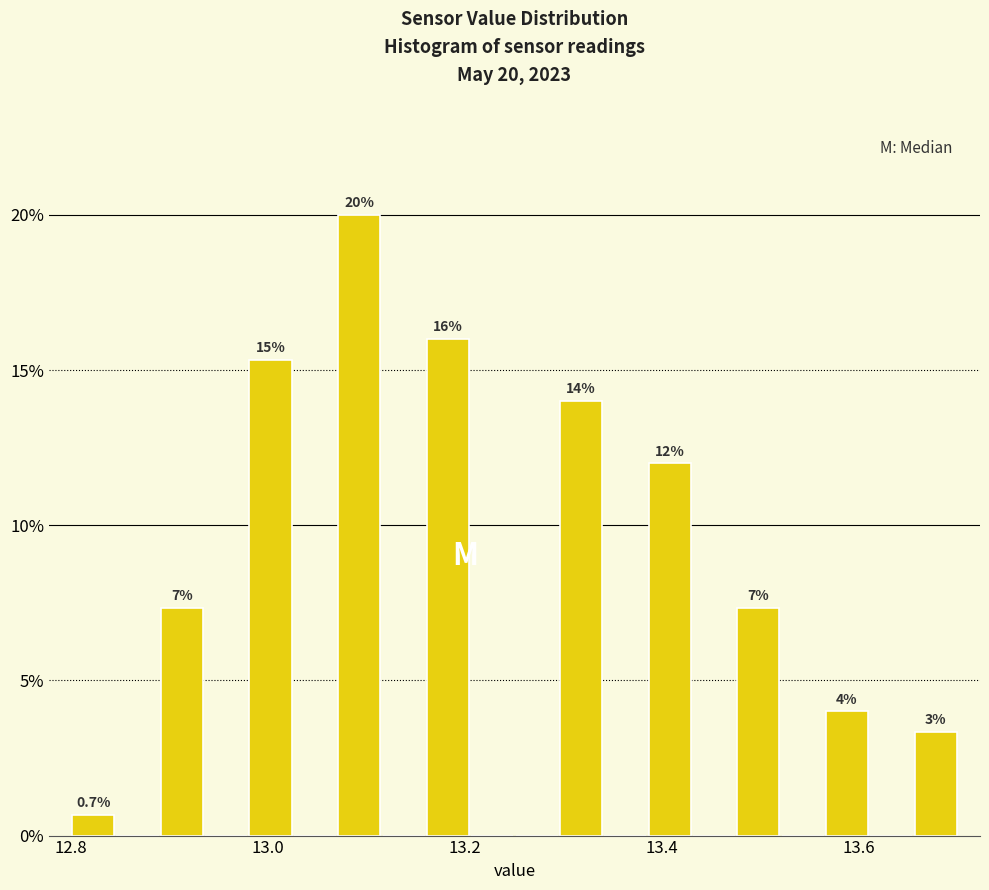

Around what value on the x-axis is the tallest bar? Give the approximate position of its centre, as read against the axis.

13.10